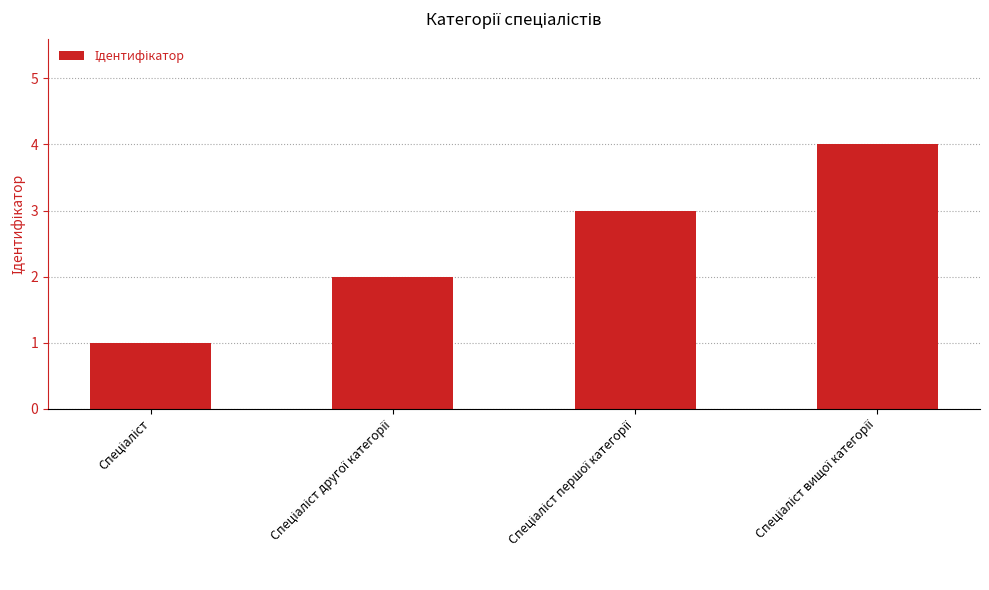

Does the chart contain stacked bars?

No